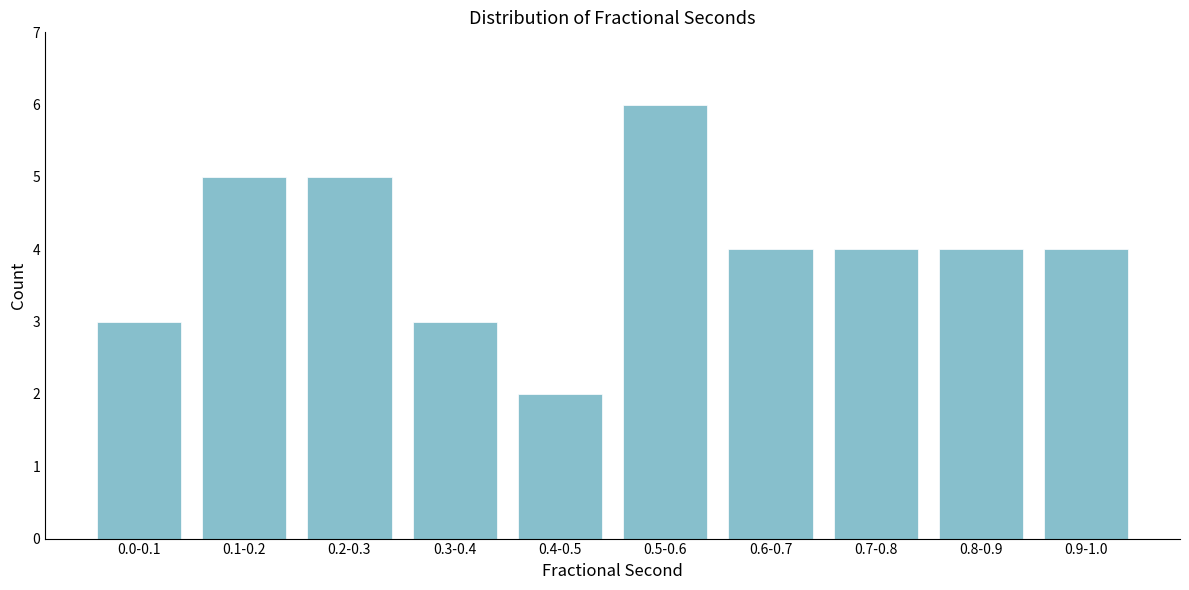

Reading left to right, list all the values displayed in this chart.

3	5	5	3	2	6	4	4	4	4